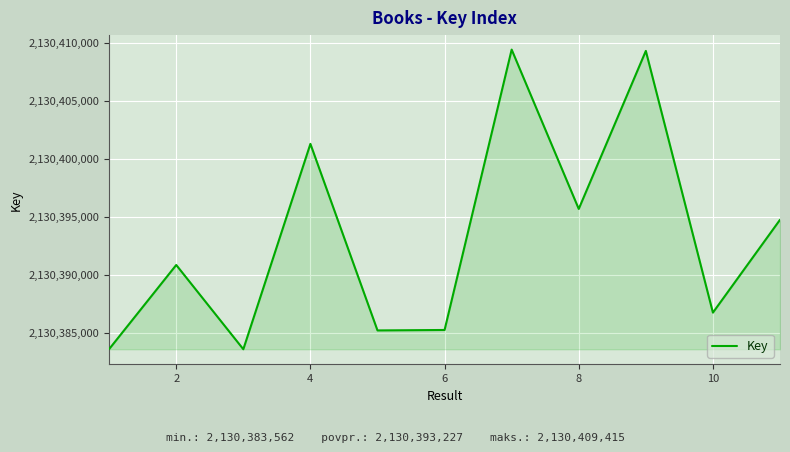

What is the sum of all values?

23434325498